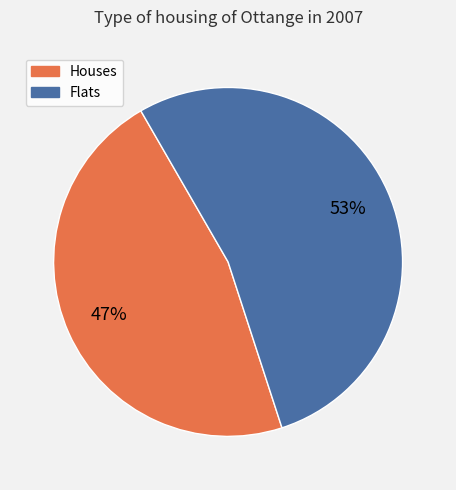

Is there a majority slice in this chart?

Yes